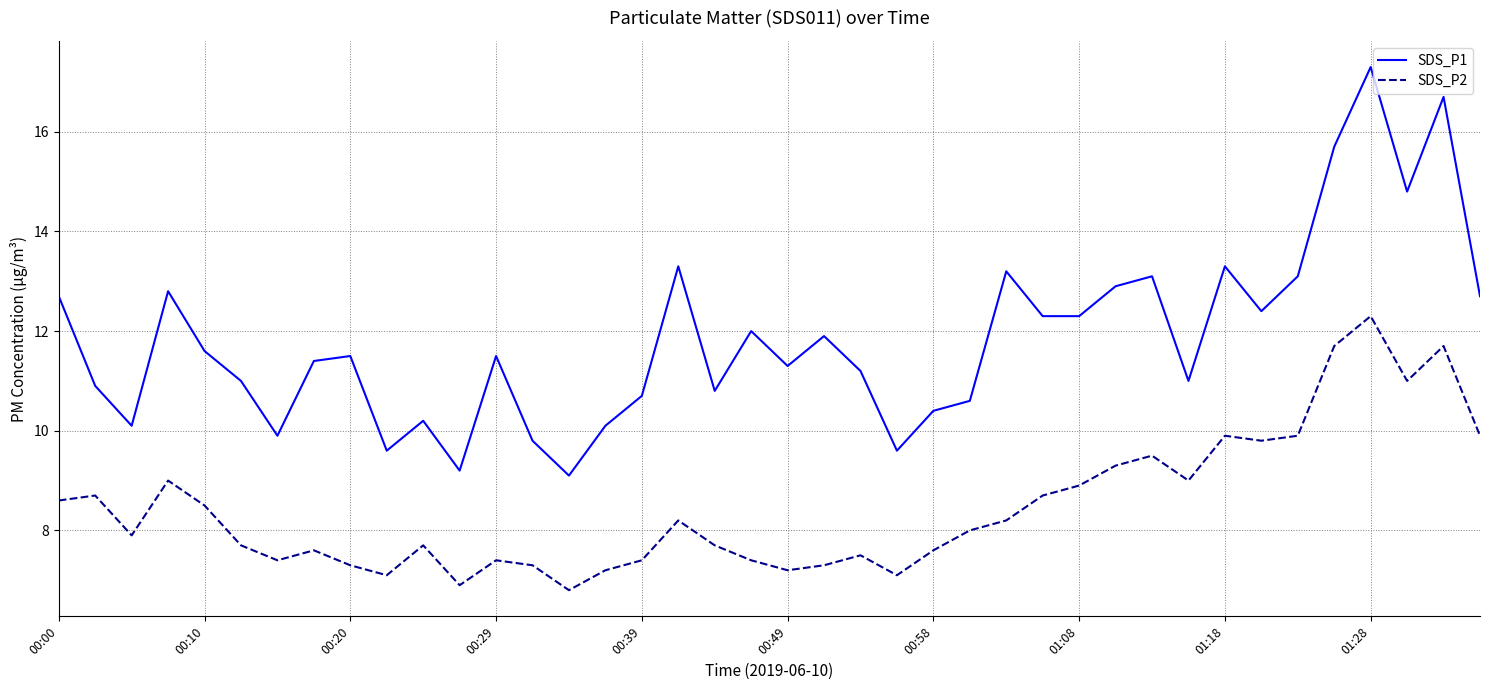

Reading left to right, list all the values displayed in this chart.

SDS_P1: 12.7	10.9	10.1	12.8	11.6	11.0	9.9	11.4	11.5	9.6	10.2	9.2	11.5	9.8	9.1	10.1	10.7	13.3	10.8	12.0	11.3	11.9	11.2	9.6	10.4	10.6	13.2	12.3	12.3	12.9	13.1	11.0	13.3	12.4	13.1	15.7	17.3	14.8	16.7	12.7
SDS_P2: 8.6	8.7	7.9	9.0	8.5	7.7	7.4	7.6	7.3	7.1	7.7	6.9	7.4	7.3	6.8	7.2	7.4	8.2	7.7	7.4	7.2	7.3	7.5	7.1	7.6	8.0	8.2	8.7	8.9	9.3	9.5	9.0	9.9	9.8	9.9	11.7	12.3	11.0	11.7	9.9